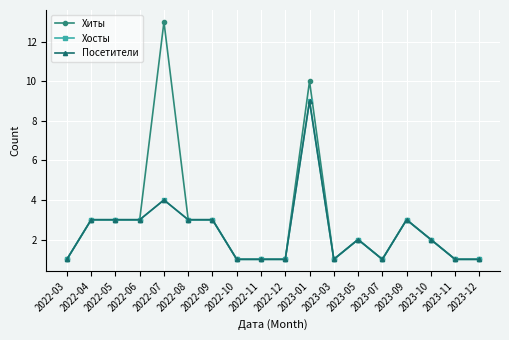

True or false: Хосты has a value of 13 at 2023-01.

False